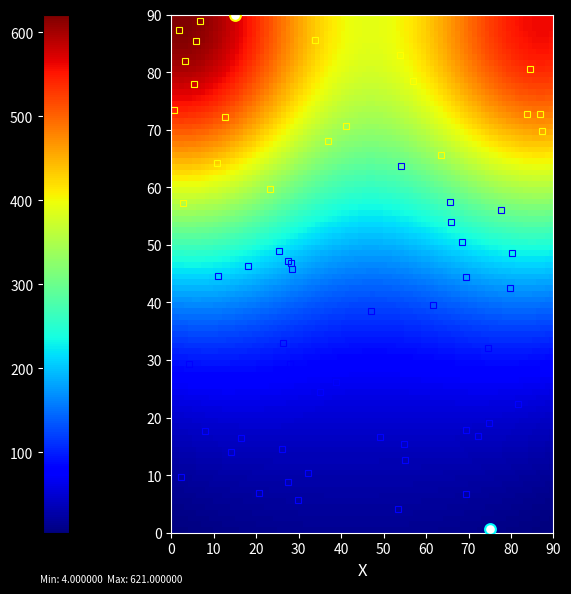

The 8f3612e1ba9cfe2ad6d16ee796db00c77dcb7fa series shows 1 at direction. True or false?

False